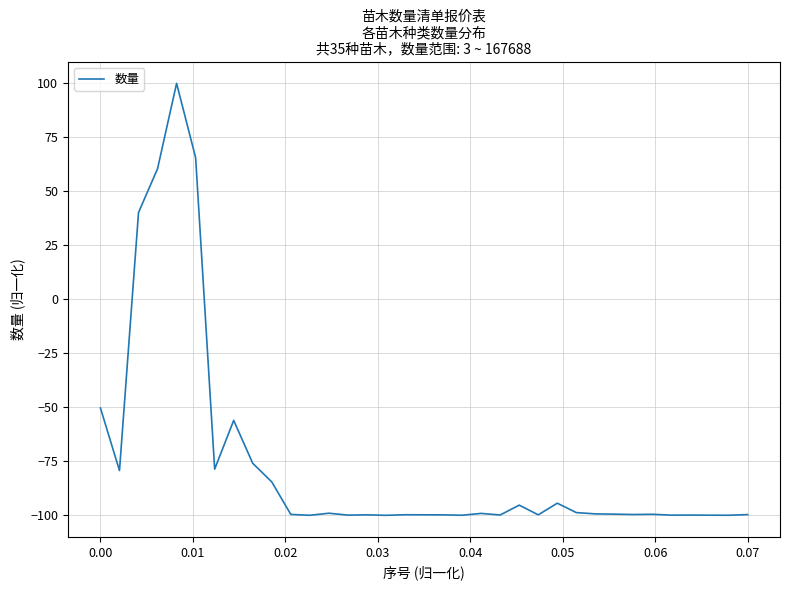

What is the minimum value shown in the chart?

-100.0